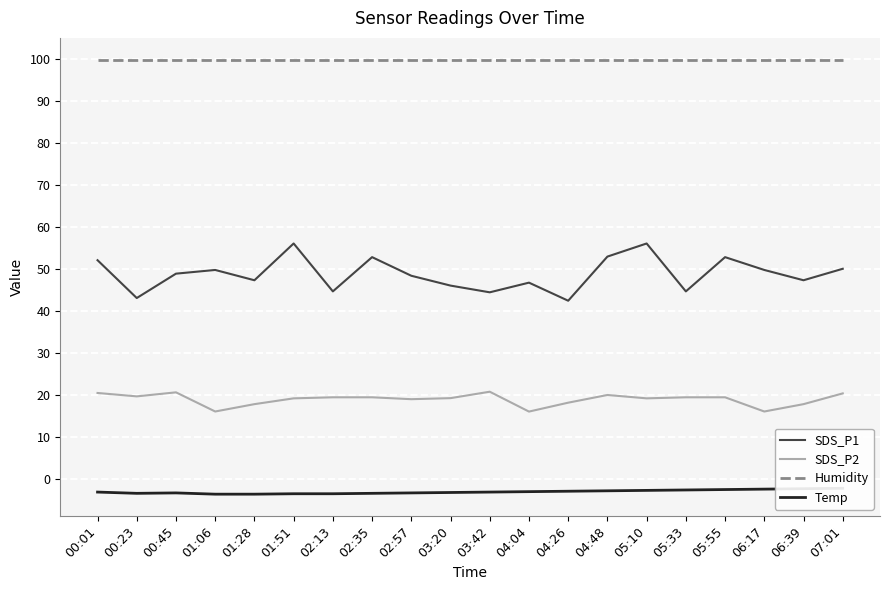

List the series in order of their peak value, highest first.

Humidity, SDS_P1, SDS_P2, Temp